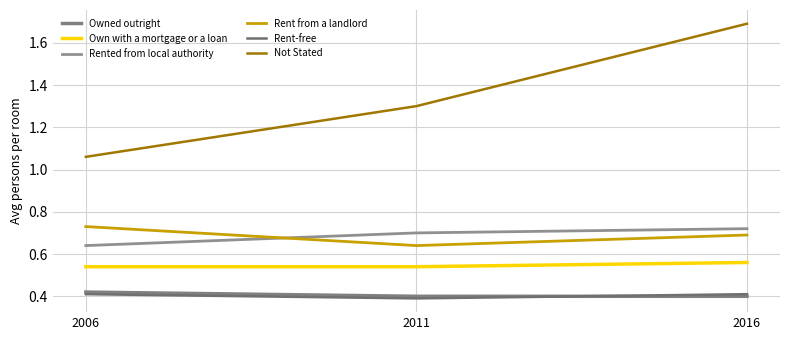

Rank the categories by Not Stated value from highest to lowest.

2016, 2011, 2006